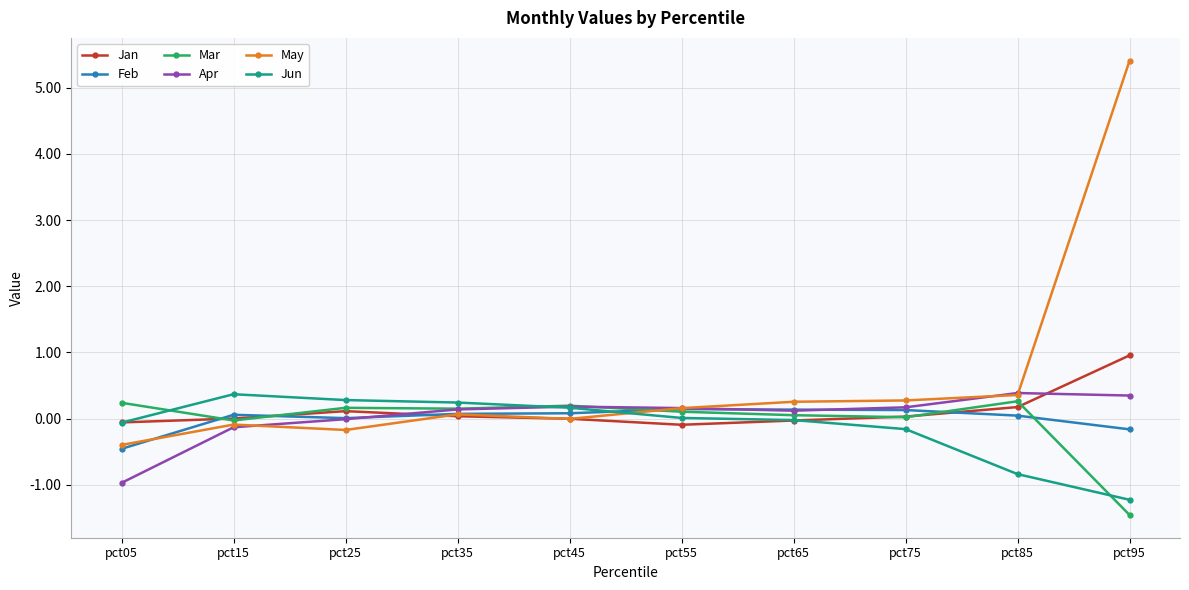

Which series changed the most between pct35 and pct75?

Jun